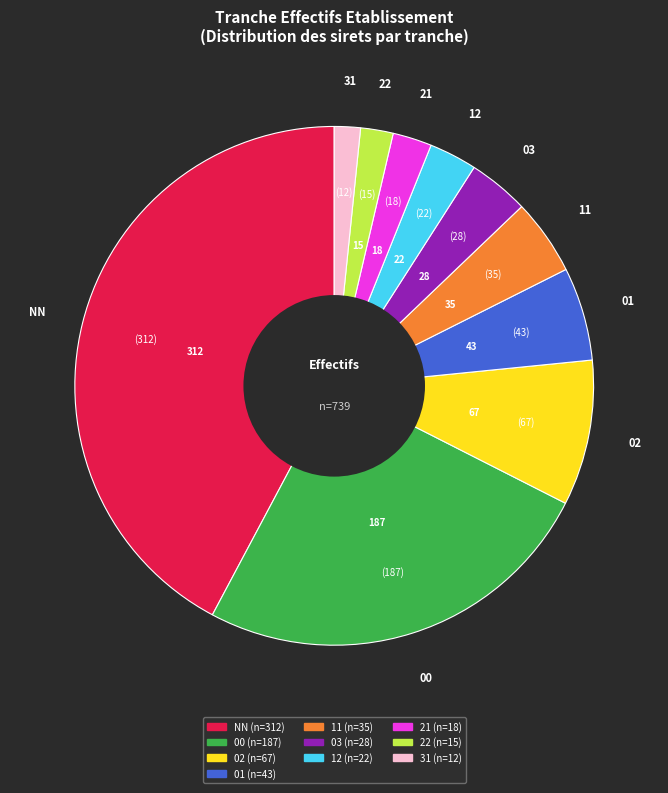

Does any single category account for the majority?

No